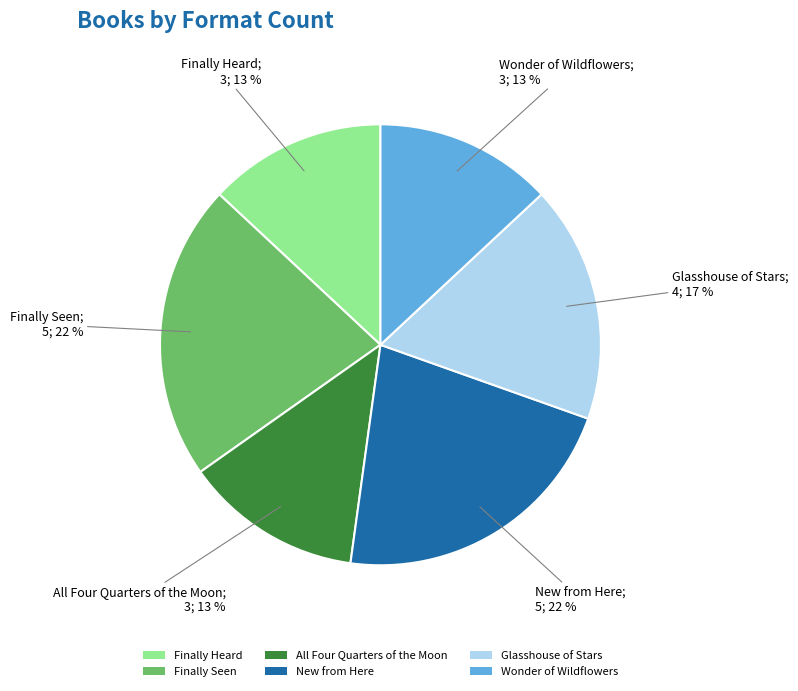

Do New from Here and All Four Quarters of the Moon together represent more than half of the pie?

No